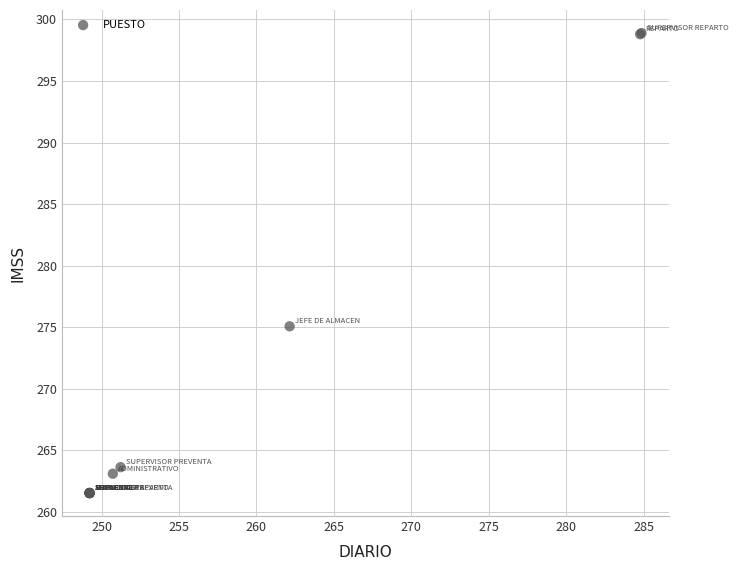

What Y value in the scatter plot is closest to 280?

275.1